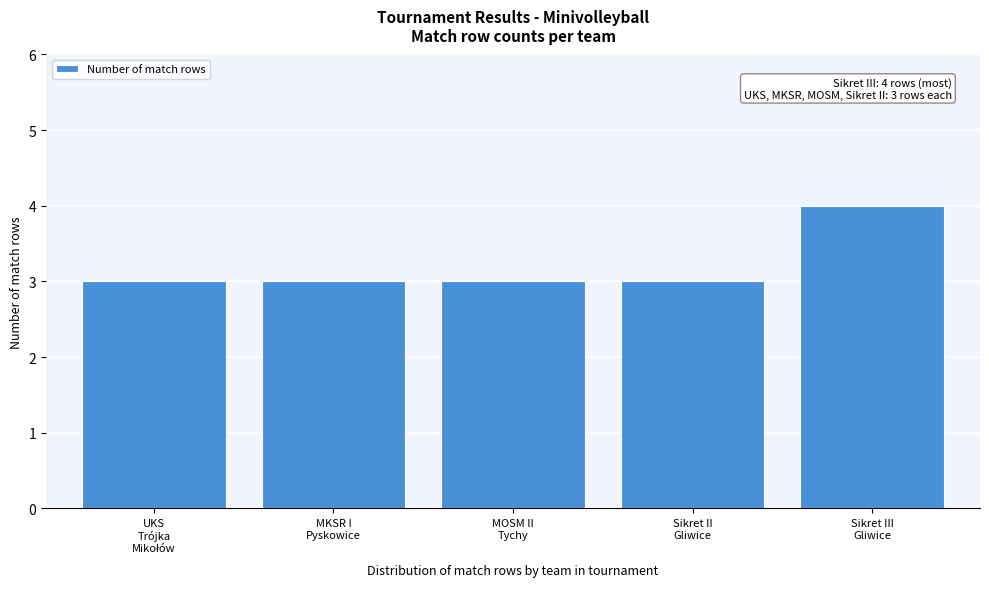

Reading left to right, extract all data points from this chart.

3	3	3	3	4